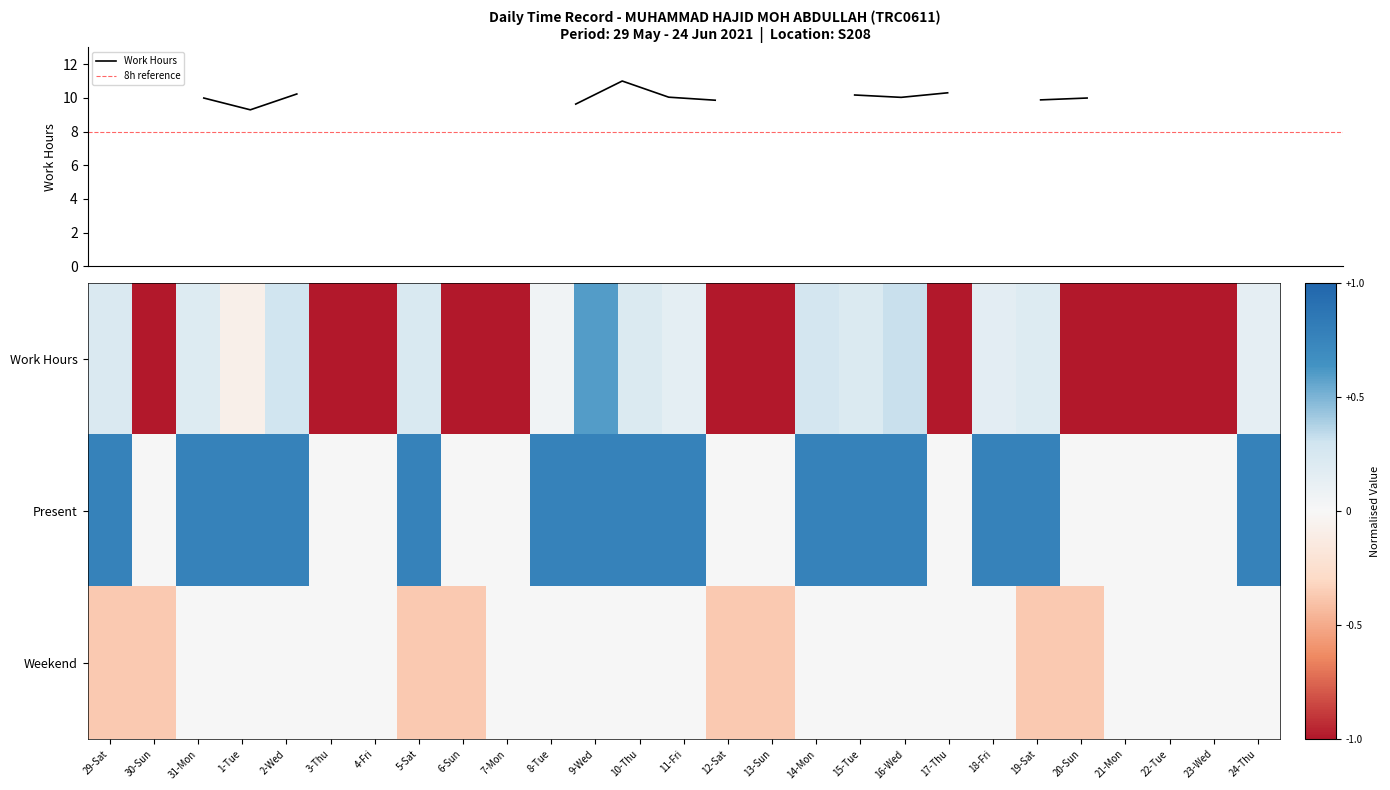

How many data points does each series have?

14